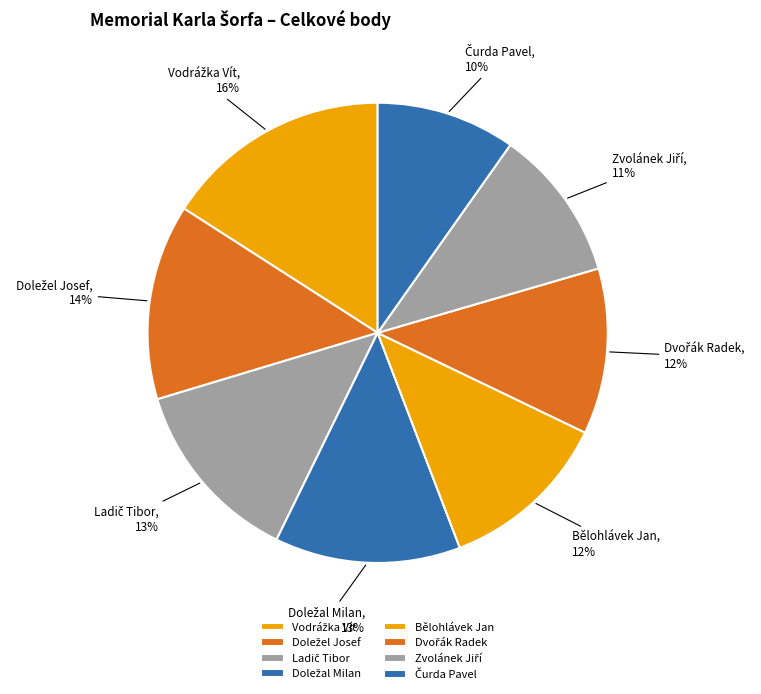

How many segments does this pie chart have?

8